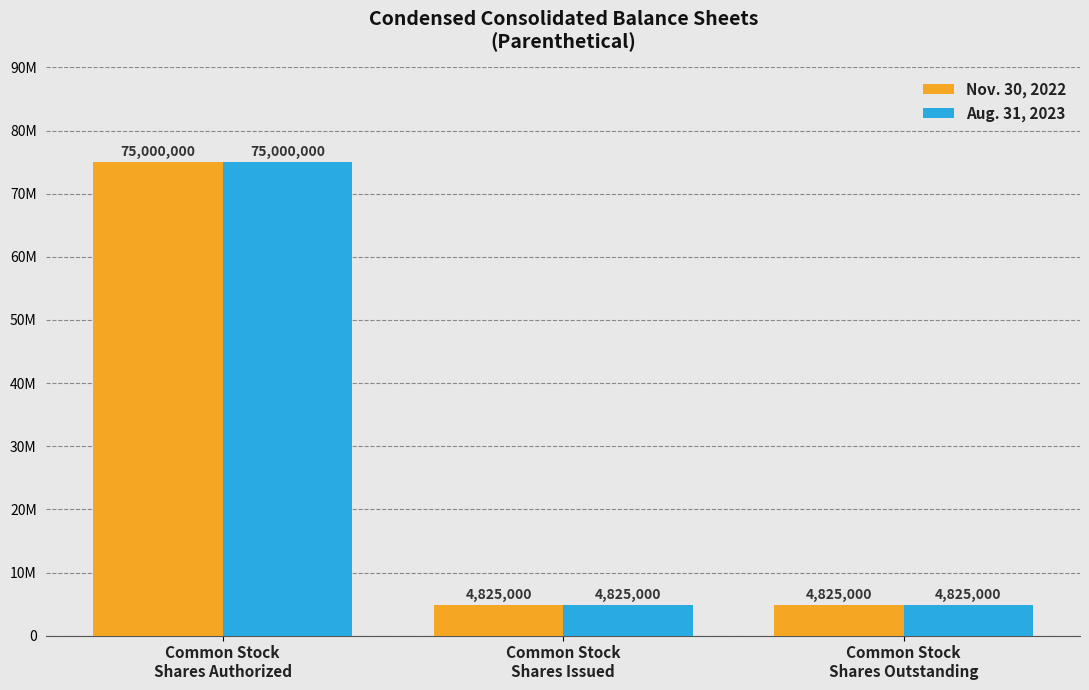

Is the value of Nov. 30, 2022 at Common Stock
Shares Authorized greater than the value of Aug. 31, 2023 at Common Stock
Shares Authorized?

No